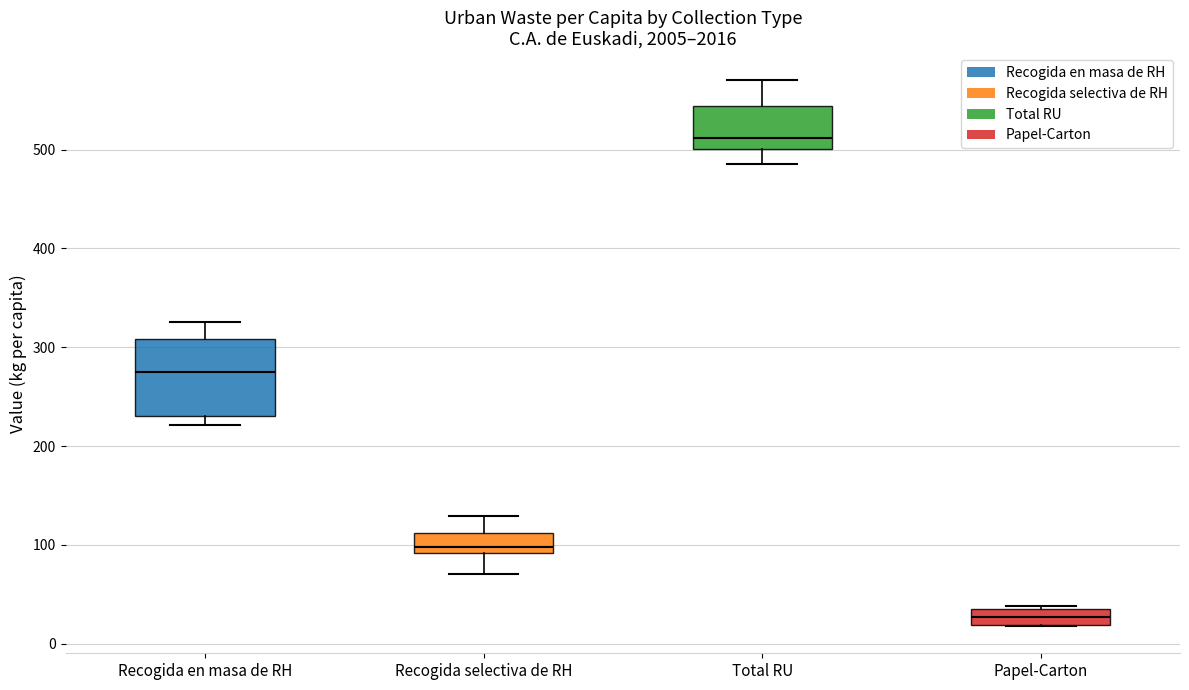

Reading left to right, transcribe this box plot: for each box, give where its median line is, the range the box spans, and where its two whiskers end, as read against the y-axis. The values are not printed on the chart, so give them approximately, as read against the axis.

Recogida en masa de RH: median 280, box 230 to 310, whiskers 220 to 330
Recogida selectiva de RH: median 100, box 90 to 110, whiskers 70 to 130
Total RU: median 510, box 500 to 540, whiskers 490 to 570
Papel-Carton: median 30, box 20 to 40, whiskers 20 to 40